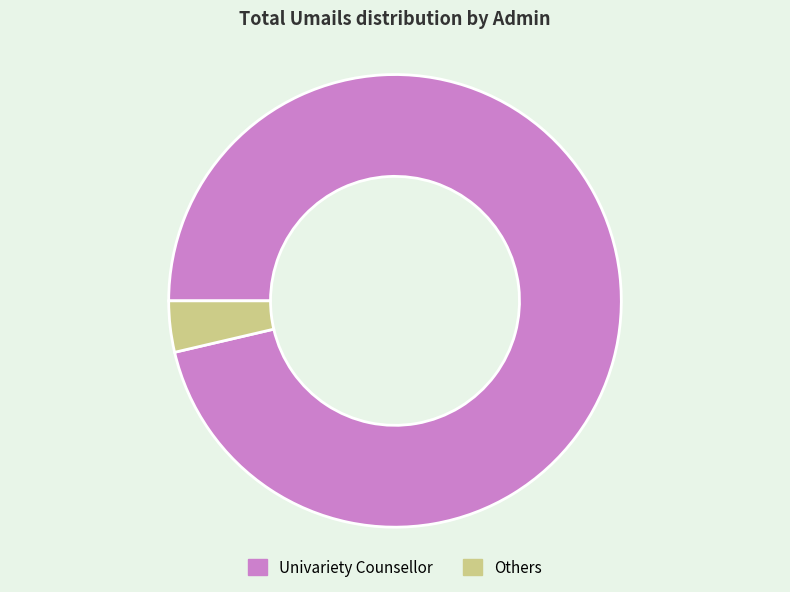

What is the ratio of the value at Univariety Counsellor to the value at Others?

26.4